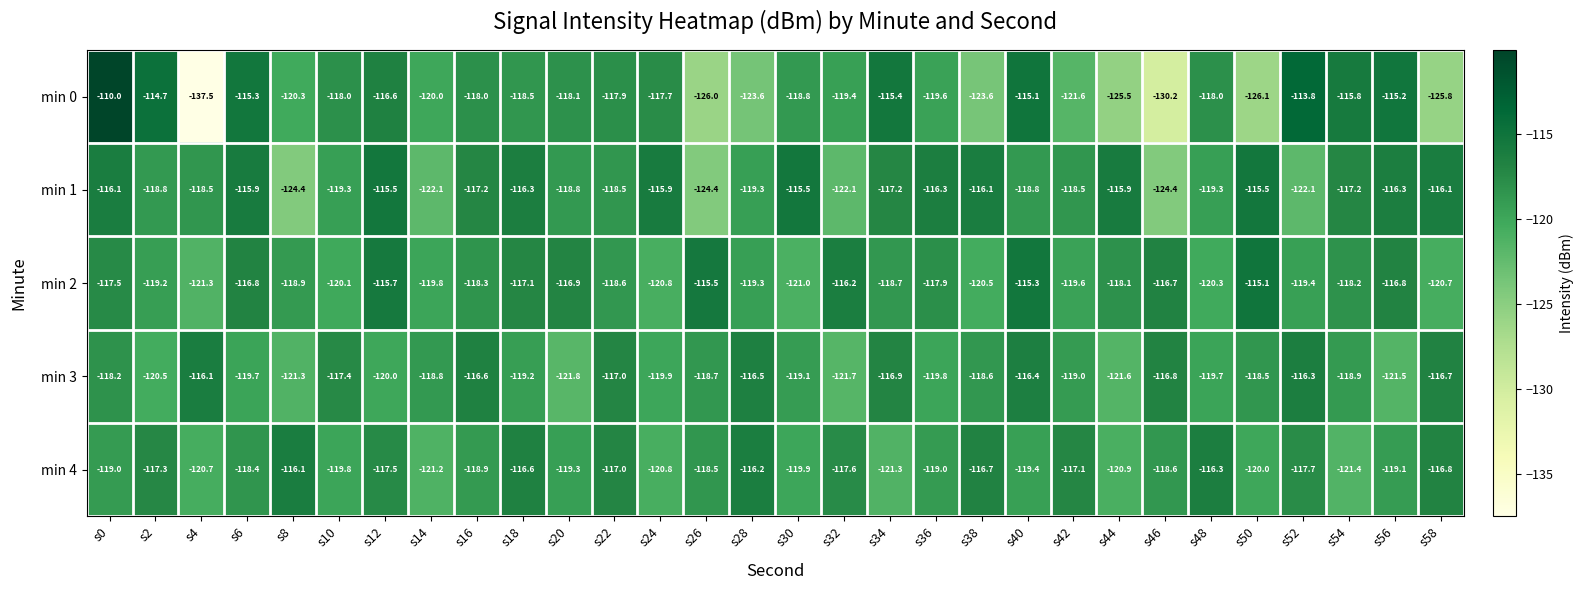

The value of min 0 at s46 is -79.7. True or false?

False